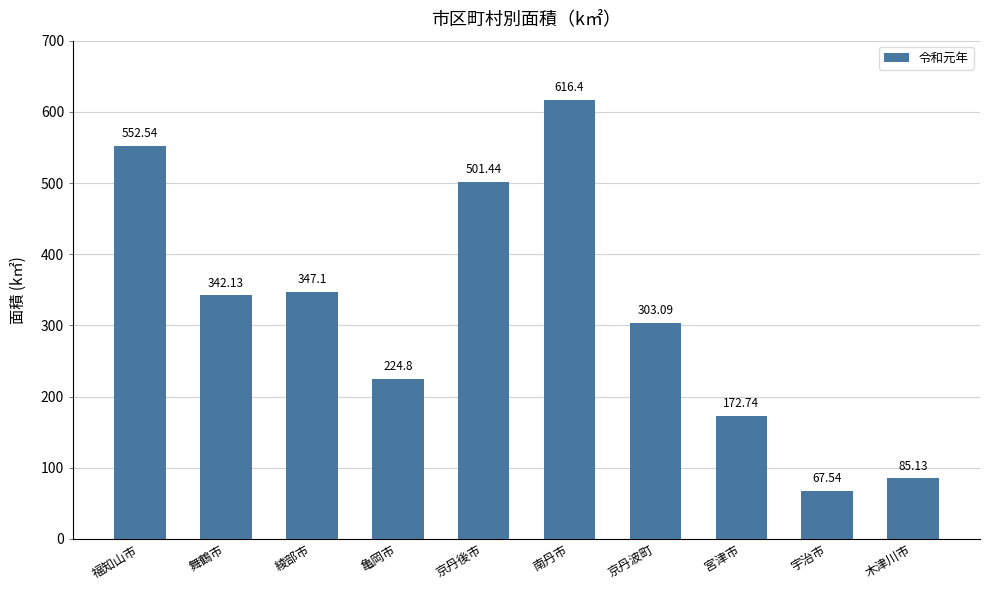

What is the label of the 3rd bar from the left?

綾部市